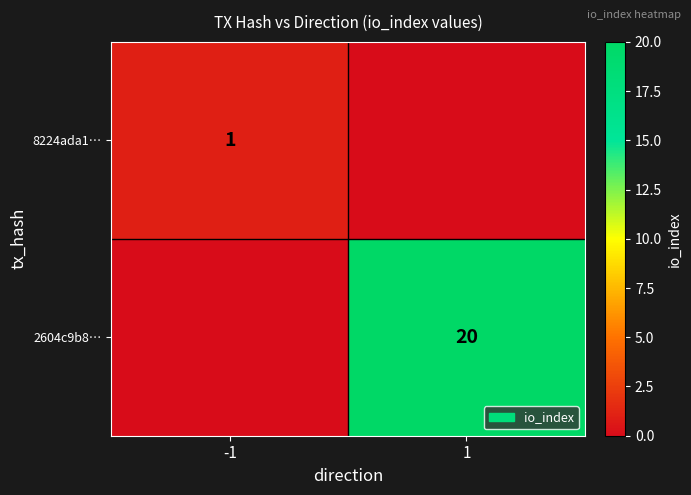

True or false: 2604c9b8… has a value of 34 at 1.

False